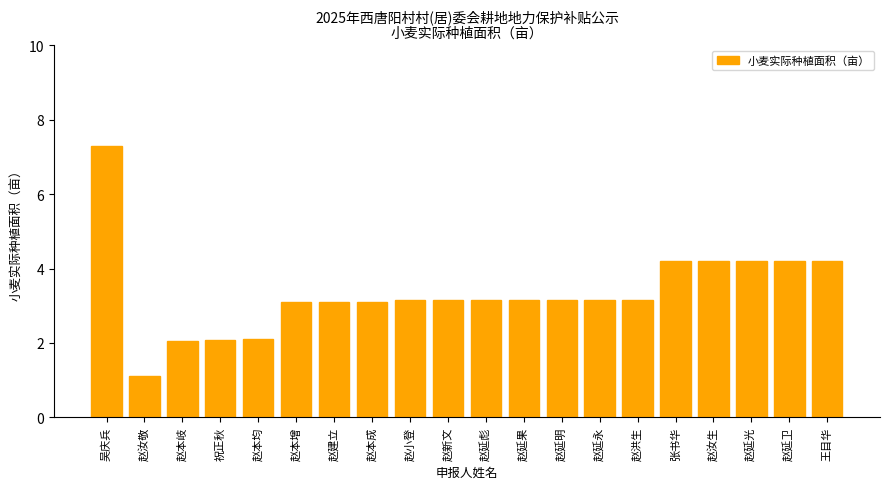

Read the value at 吴庆兵.

7.3